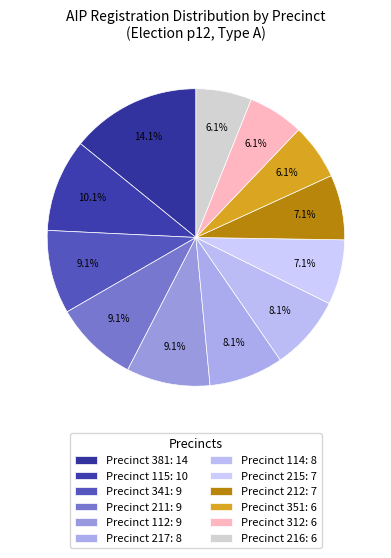

Count the number of slices in the pie.

12